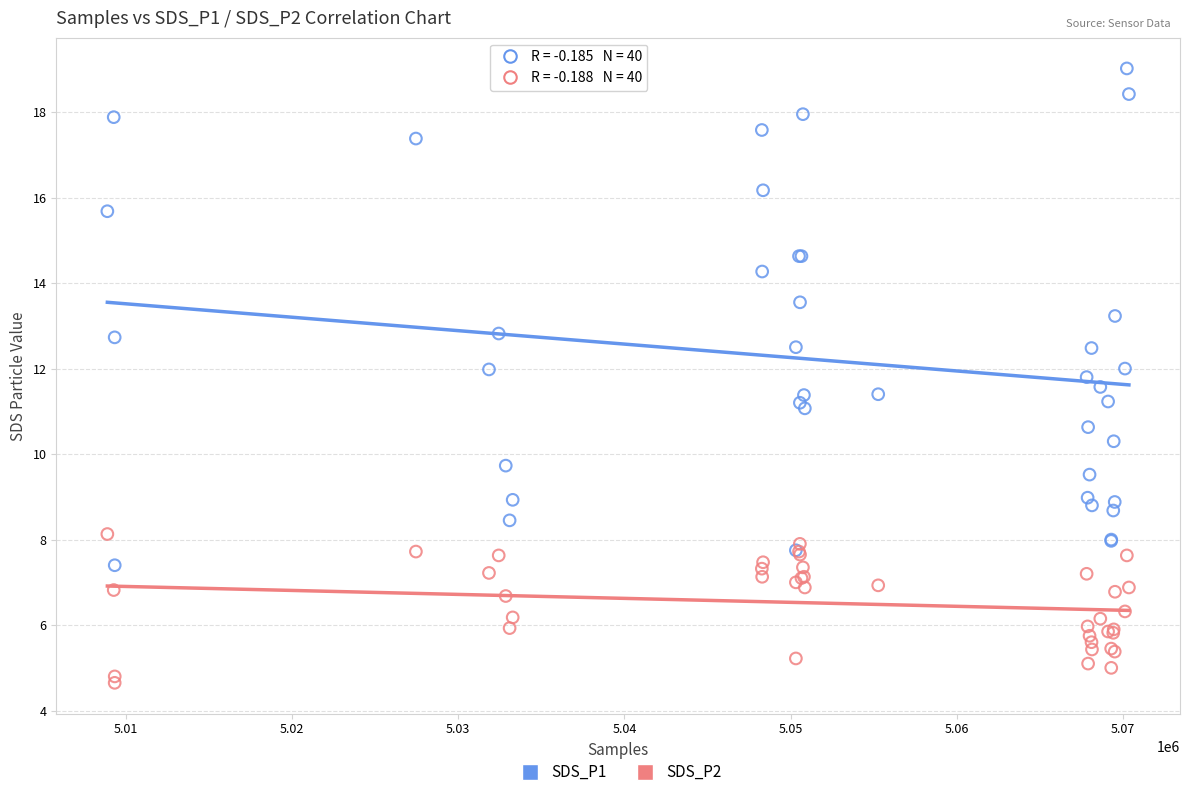

Which series has the largest Y range (max minus min)?

SDS_P1